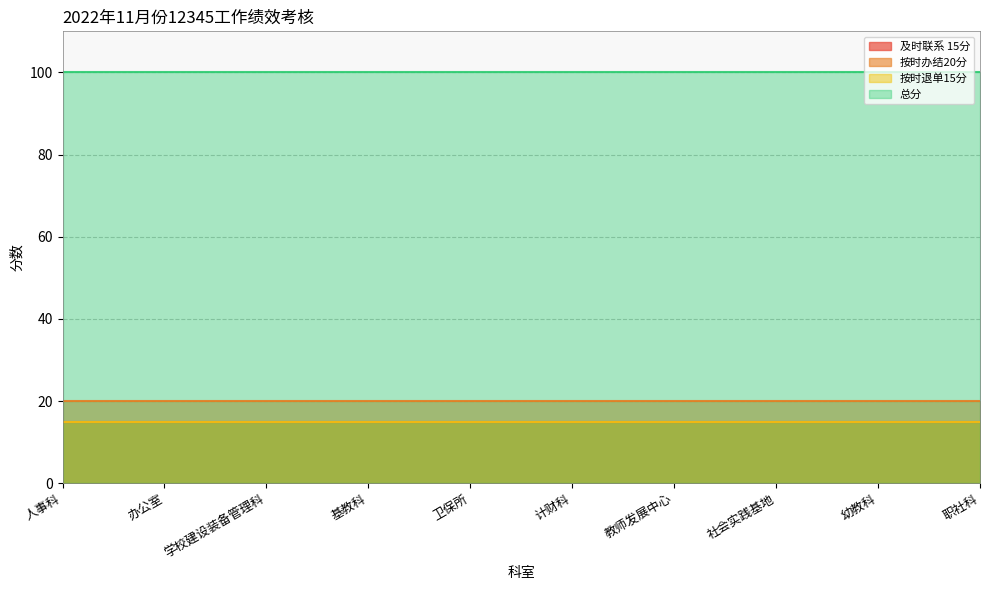

What is the difference between the highest and lowest values at 社会实践基地?

85